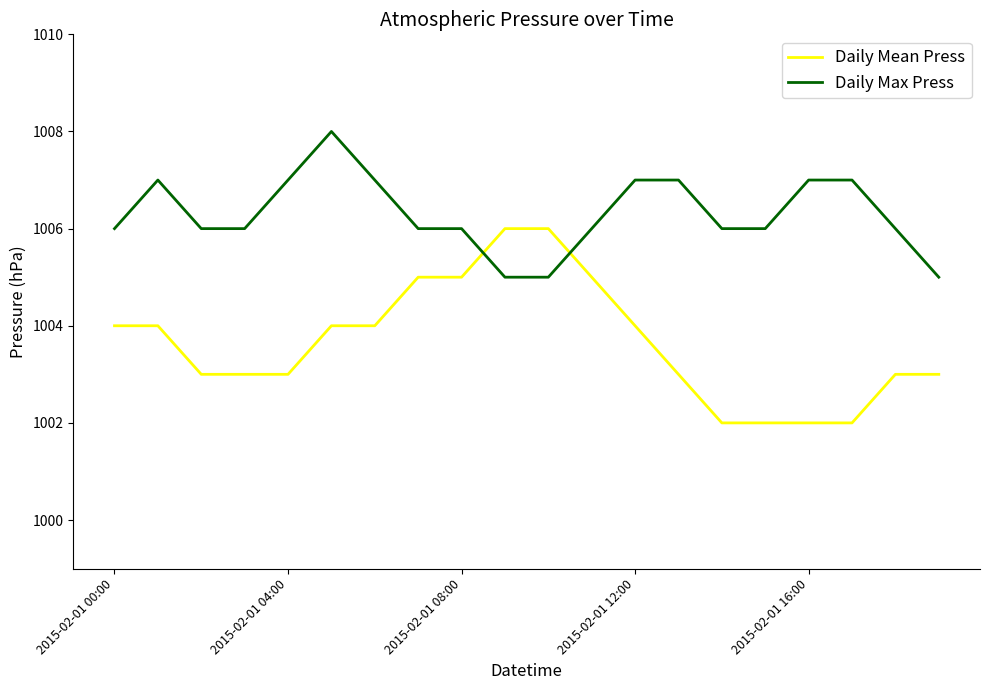

Count the Daily Max Press values in the range 1006 to 1007.

16